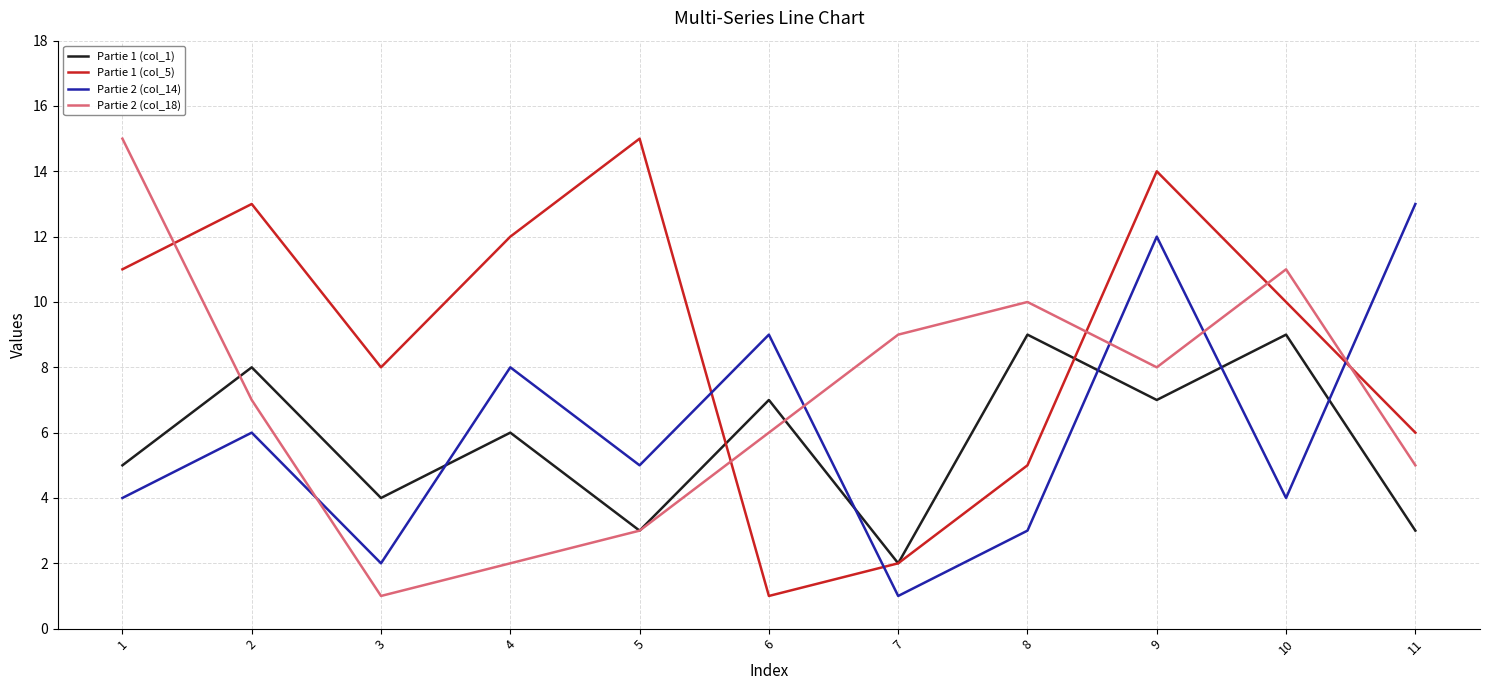

True or false: Partie 1 (col_1) and Partie 1 (col_5) intersect in this chart.

True